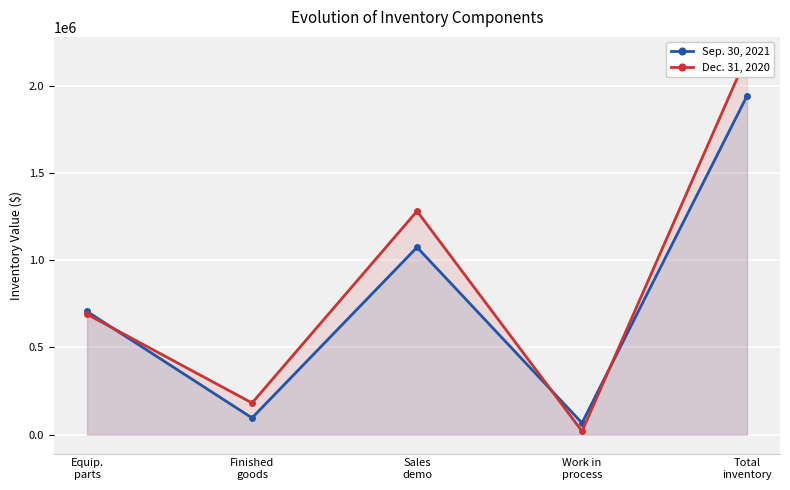

True or false: Sep. 30, 2021 has a value of 706230 at Equip.
parts.

True